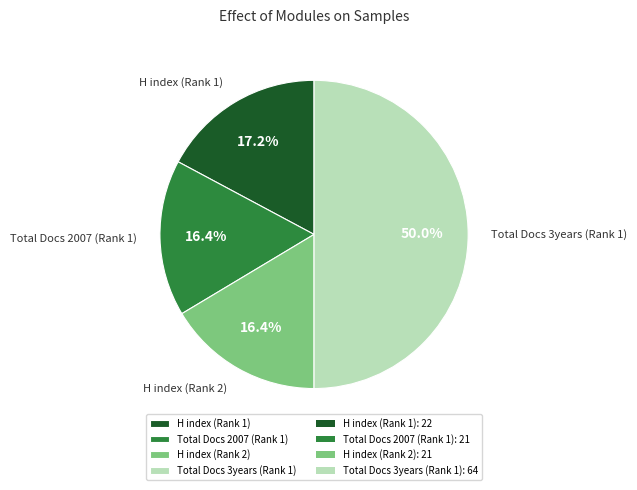

How many segments does this pie chart have?

4